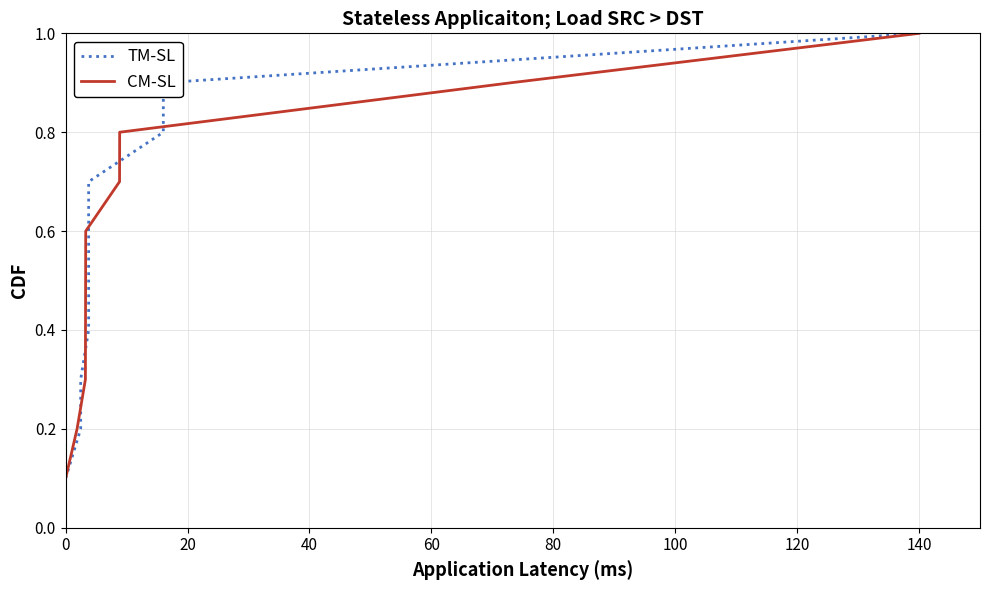

At how many categories does at least one series exceed 0?

10